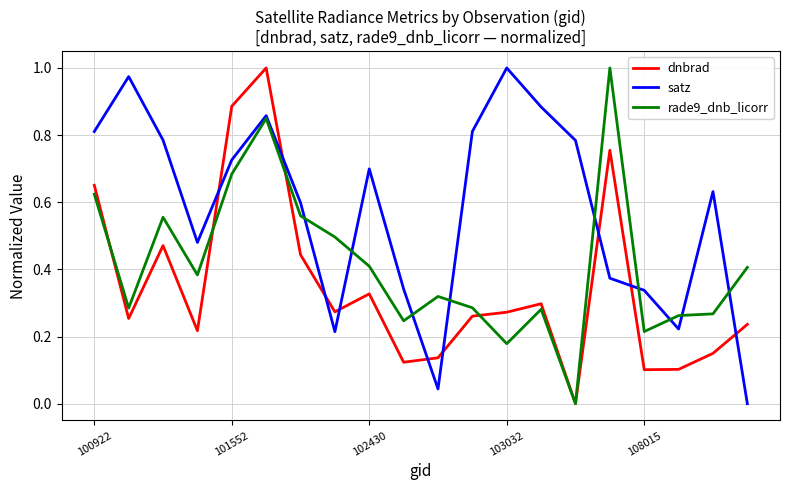

List the series in order of their overall mean, highest first.

satz, rade9_dnb_licorr, dnbrad